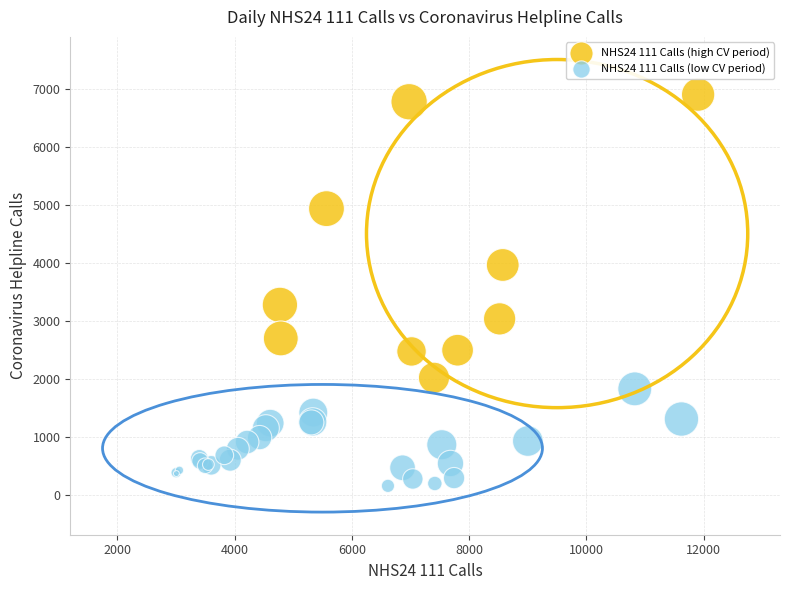

Which series contains the highest Y value?

NHS24 111 Calls (high CV period)